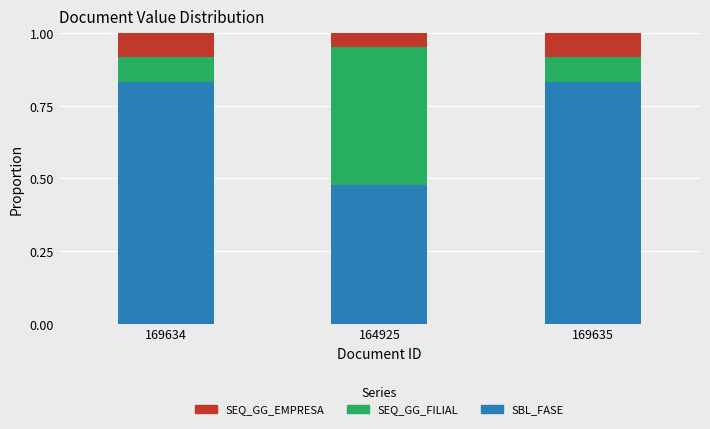

What is the difference between the maximum and minimum values in the SBL_FASE series?

0.4